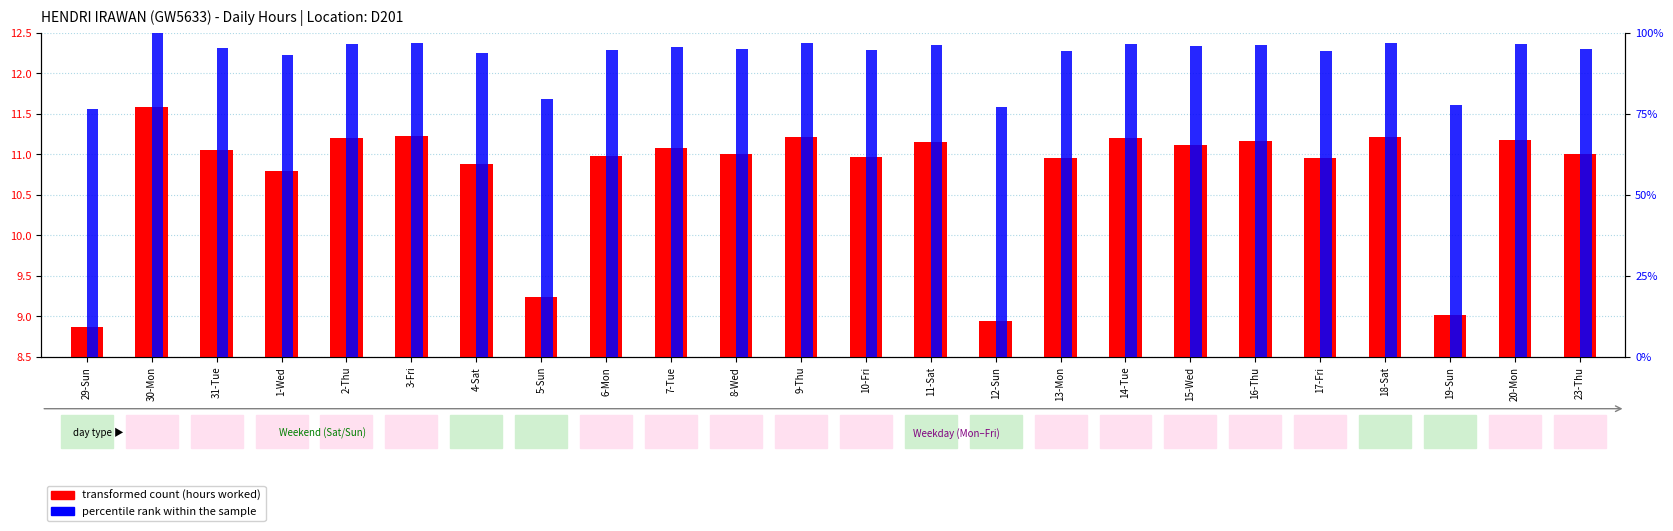

Which series changed the most between 31-Tue and 1-Wed?

percentile rank within the sample